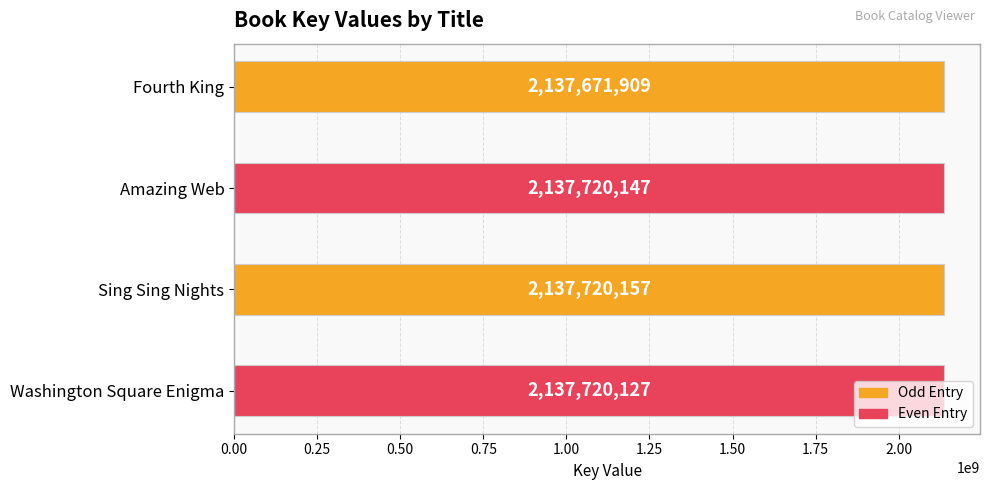

What is the difference between the second highest and second lowest values?

20